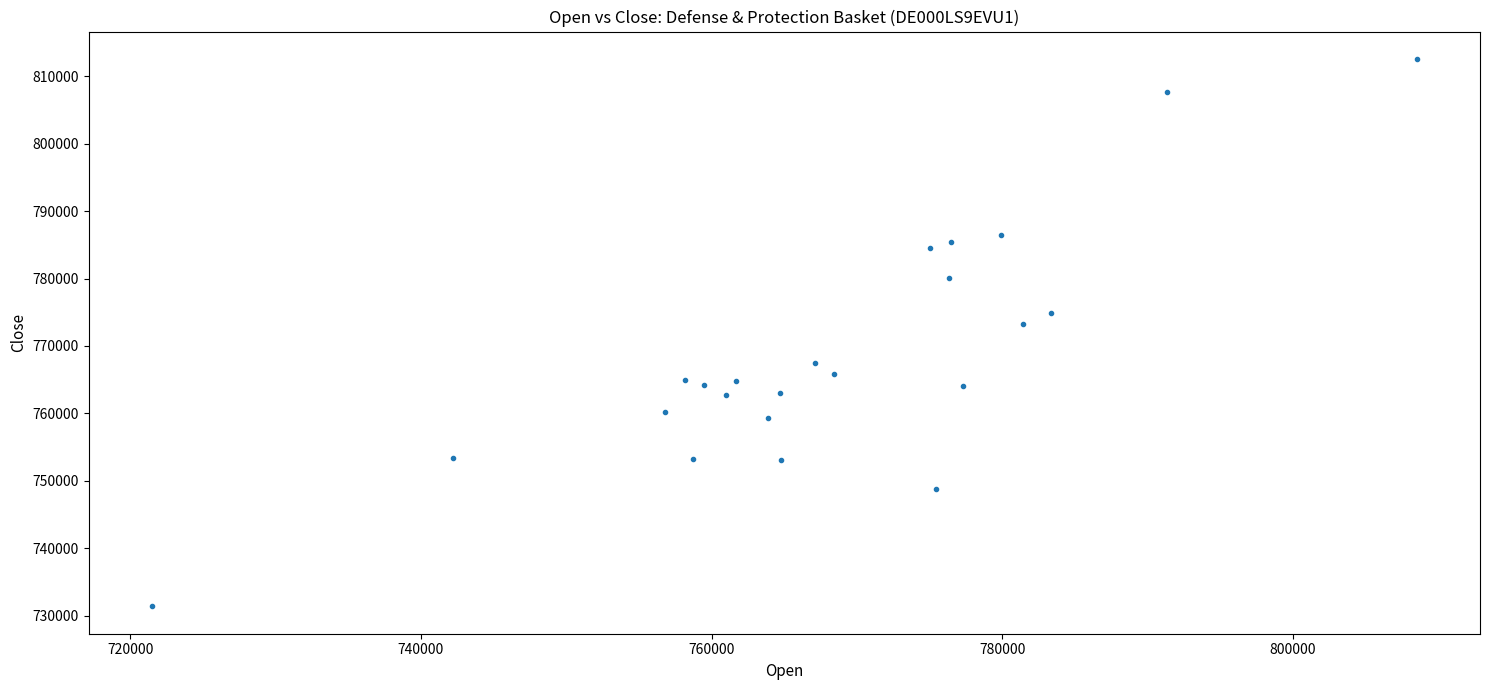

What Y value in the scatter plot is closest to 771977?

773322